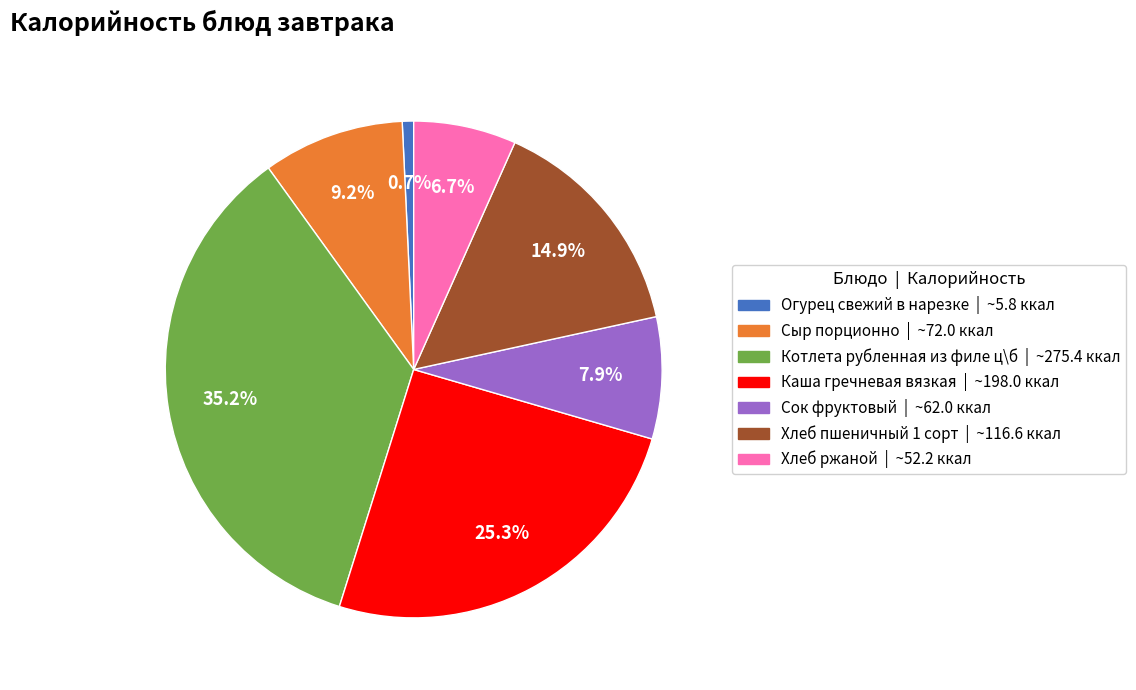

What percentage is NOT represented by Каша гречневая вязкая?

74.7%